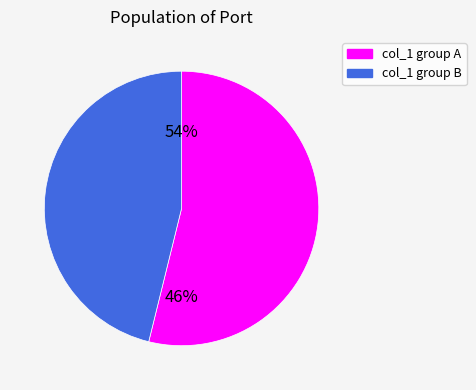

Does 7 account for over 50% of the chart?

No